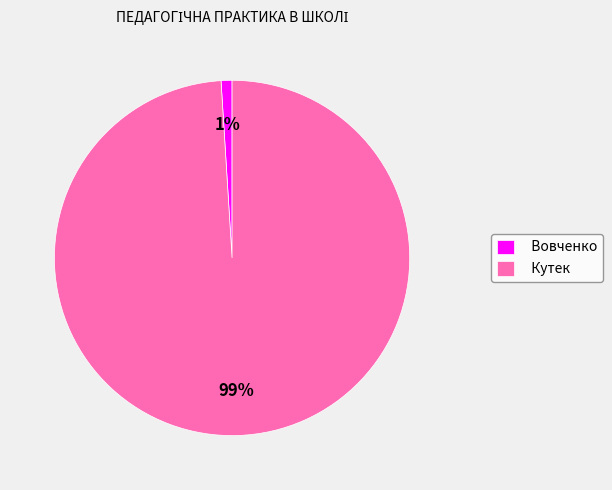

Which has a higher value, Кутек or Вовченко?

Кутек